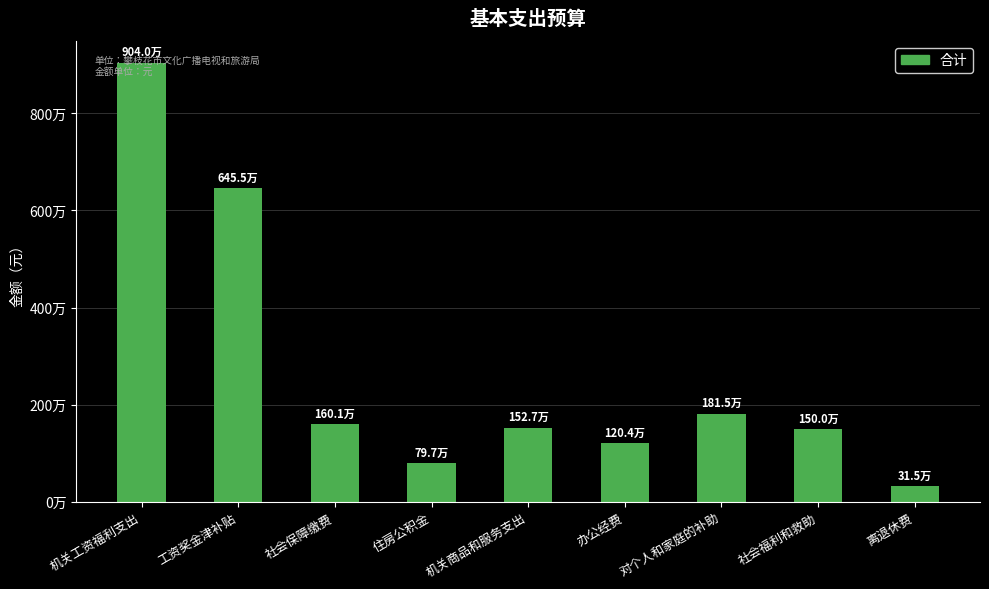

Are the bars horizontal?

No